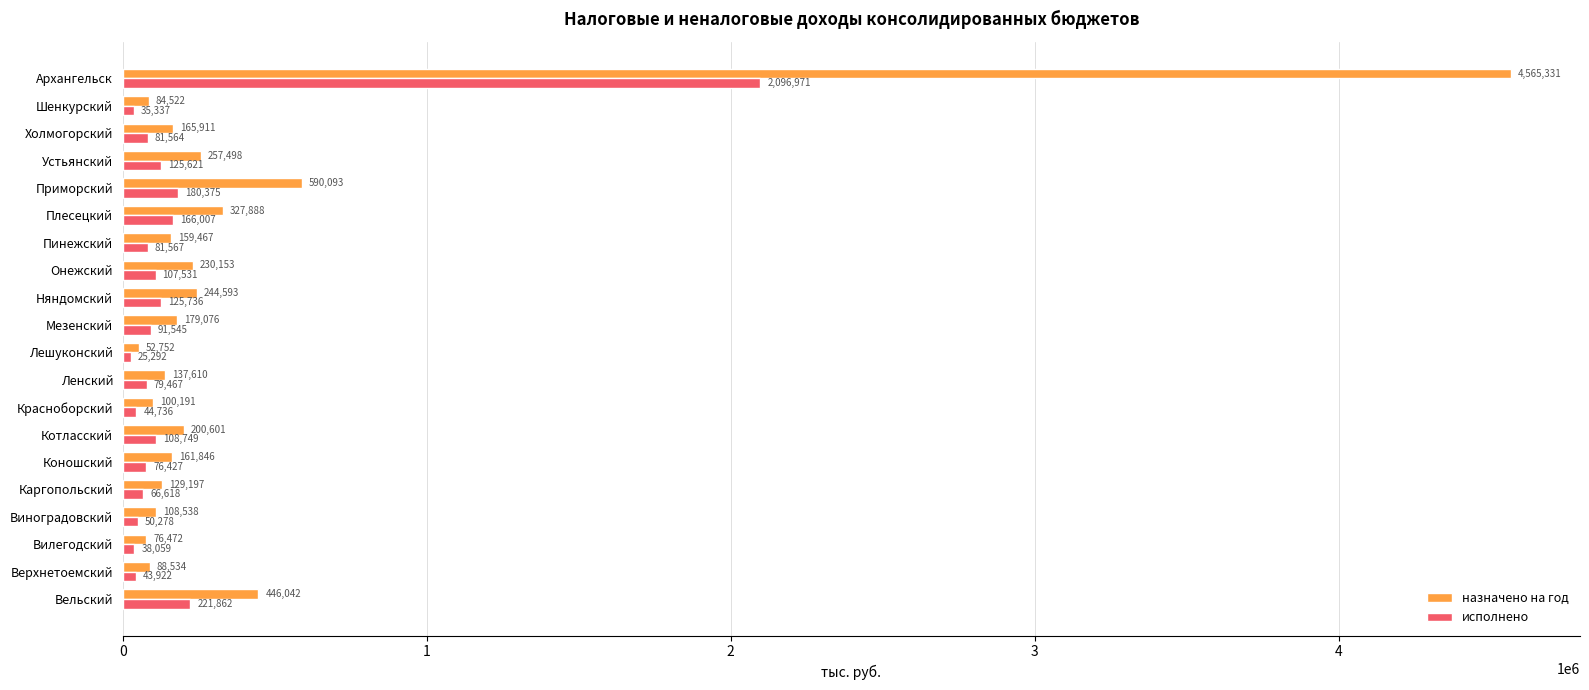

At which label is исполнено closest to 1061131?

Вельский